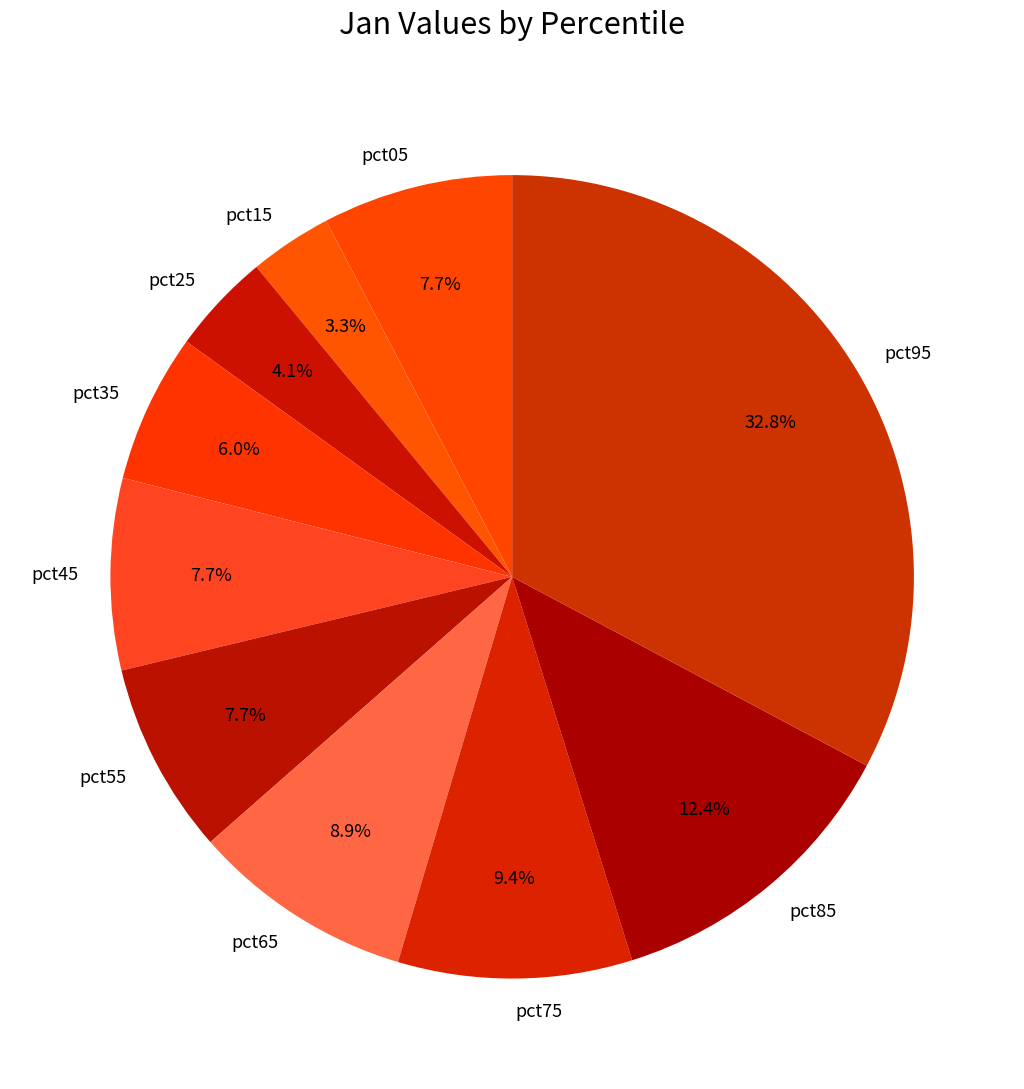

Which slice is the largest?

pct95